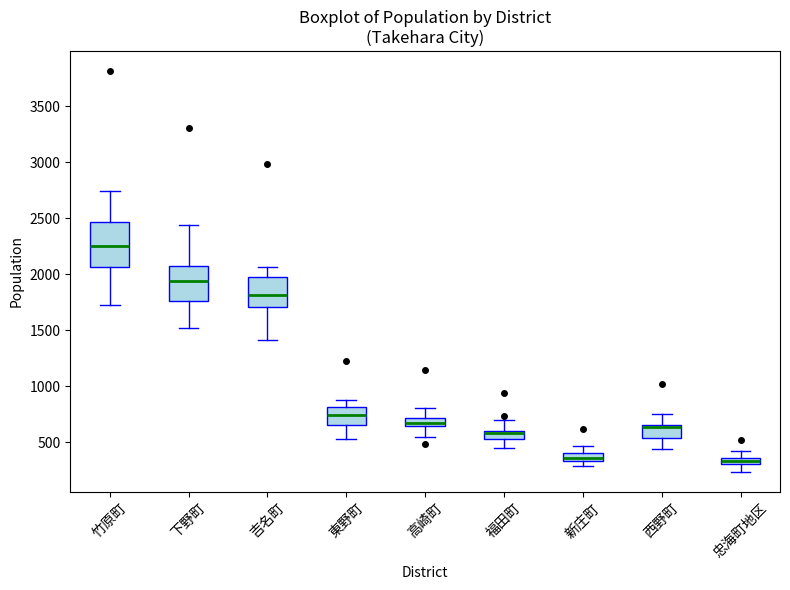

Which box is the tallest, from its lower edge to its upper edge?

竹原町